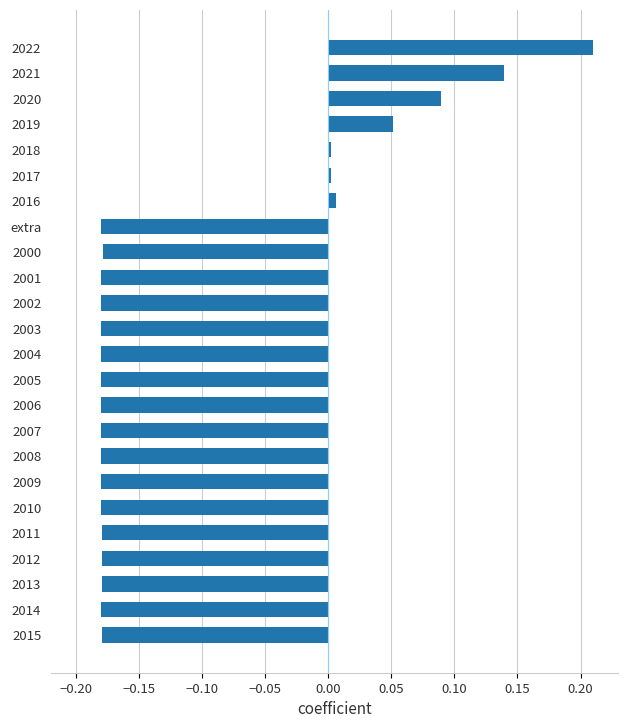

Which category has the highest value across all series?

2022